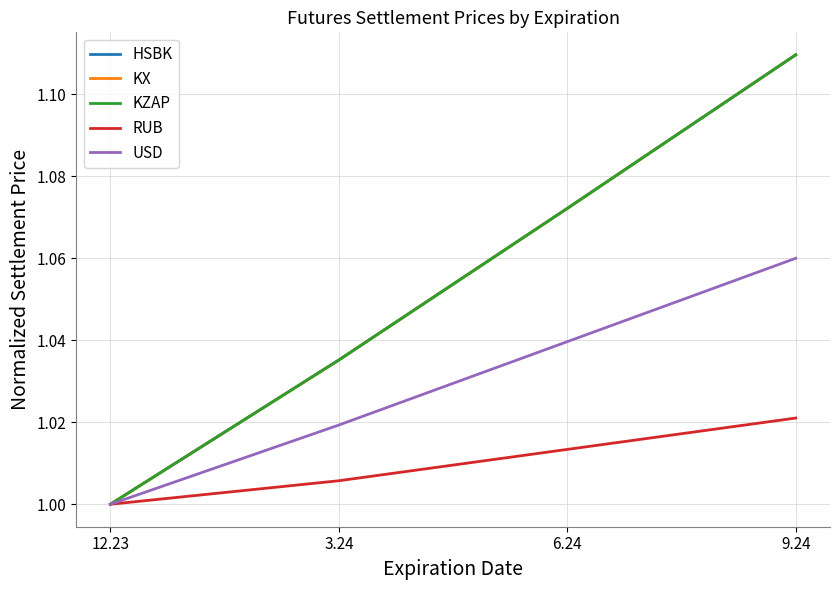

List the labels in order of KX value, largest first.

9.24, 6.24, 3.24, 12.23